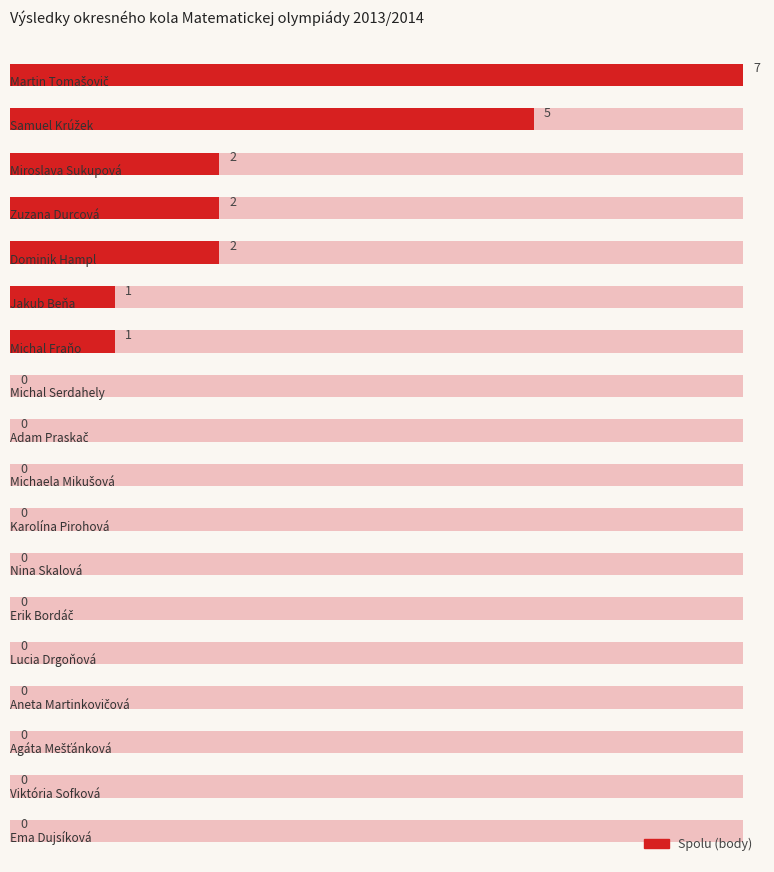

How many values are above zero?

7